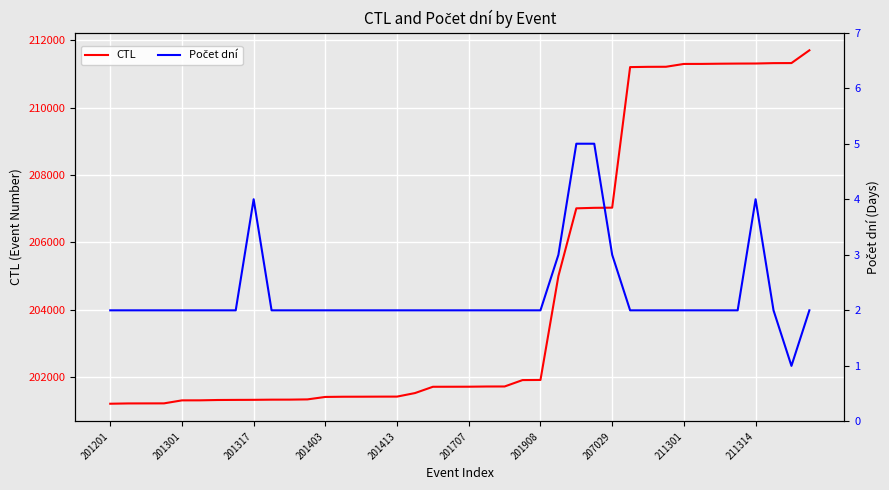

The value of CTL at 29 is 211207. True or false?

True